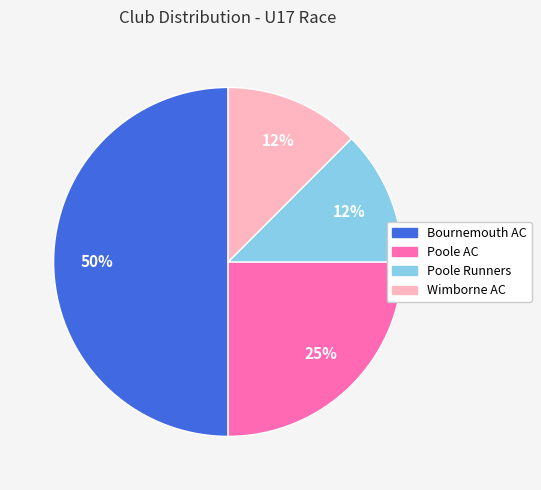

Which slice is the largest?

Bournemouth AC